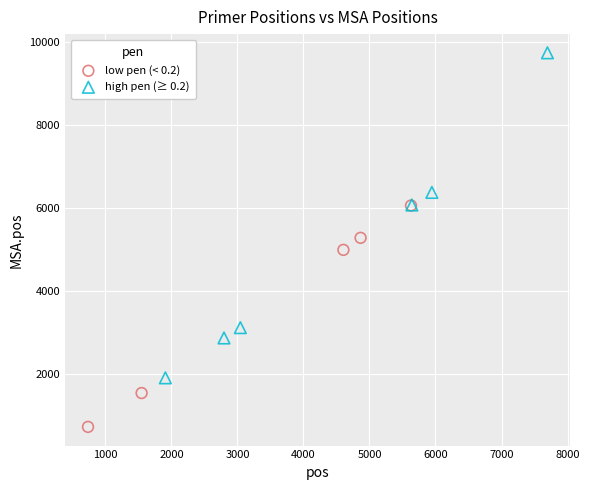

Which series reaches the minimum Y coordinate?

low pen (< 0.2)